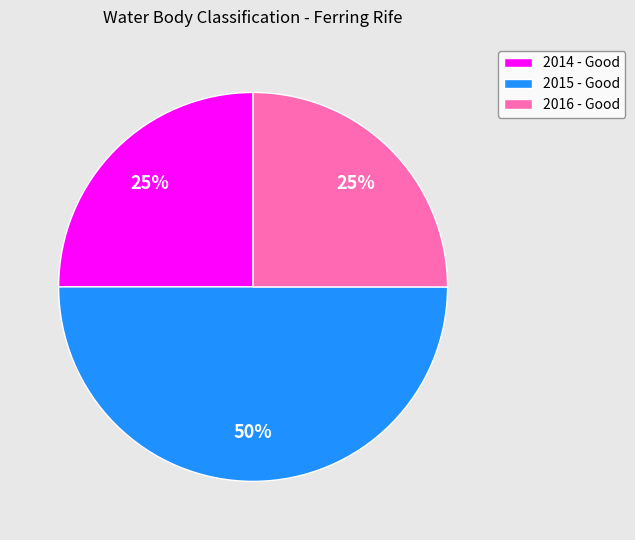

To the nearest percent, what is the average slice percentage?

33%